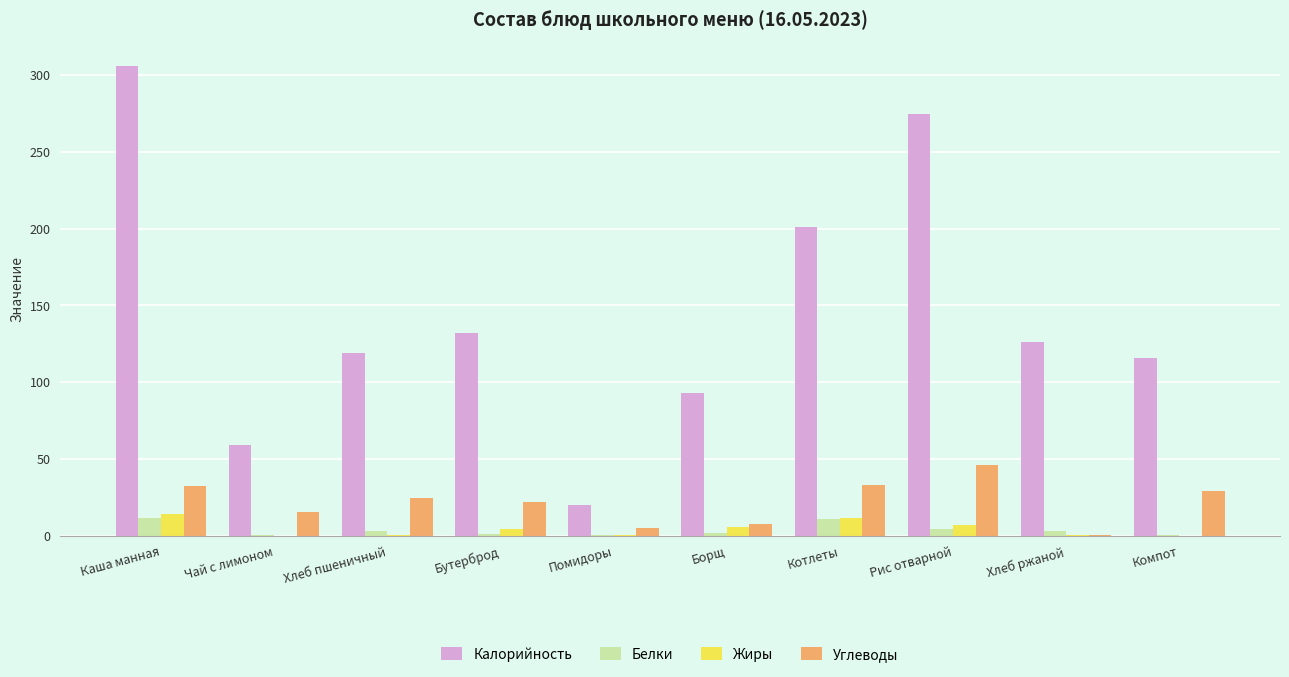

True or false: Белки has a value of 3.1 at Хлеб пшеничный.

True